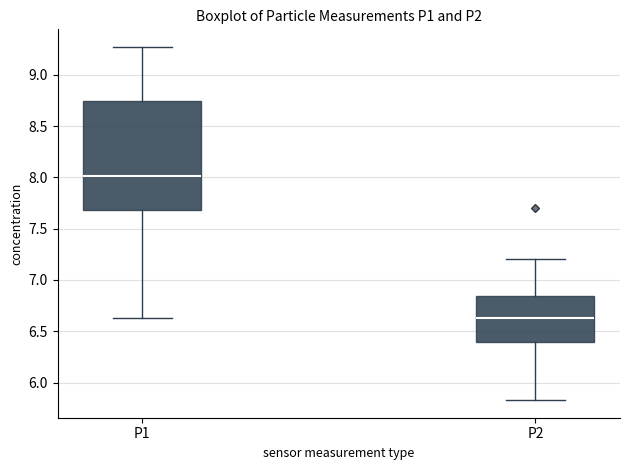

Which box's median line is the lowest?

P2